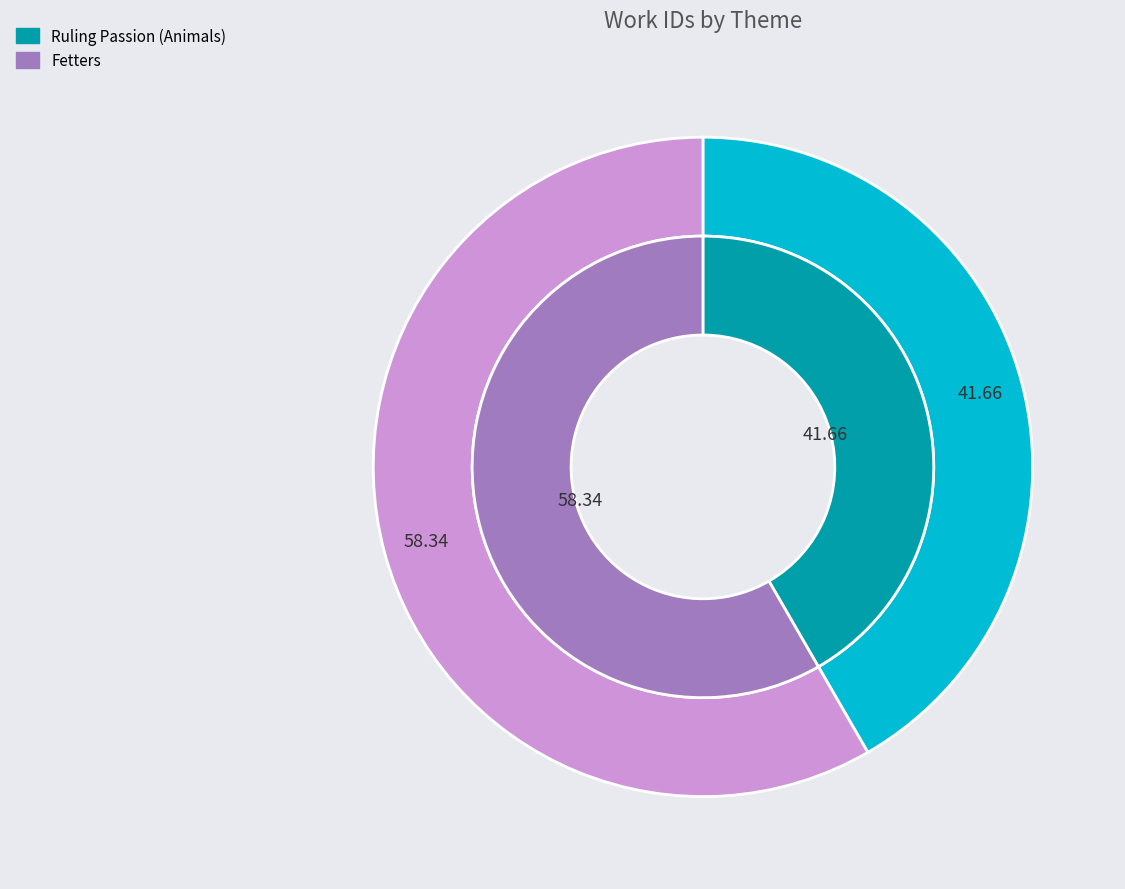

Which slice is the smallest?

Ruling Passion (Animals)